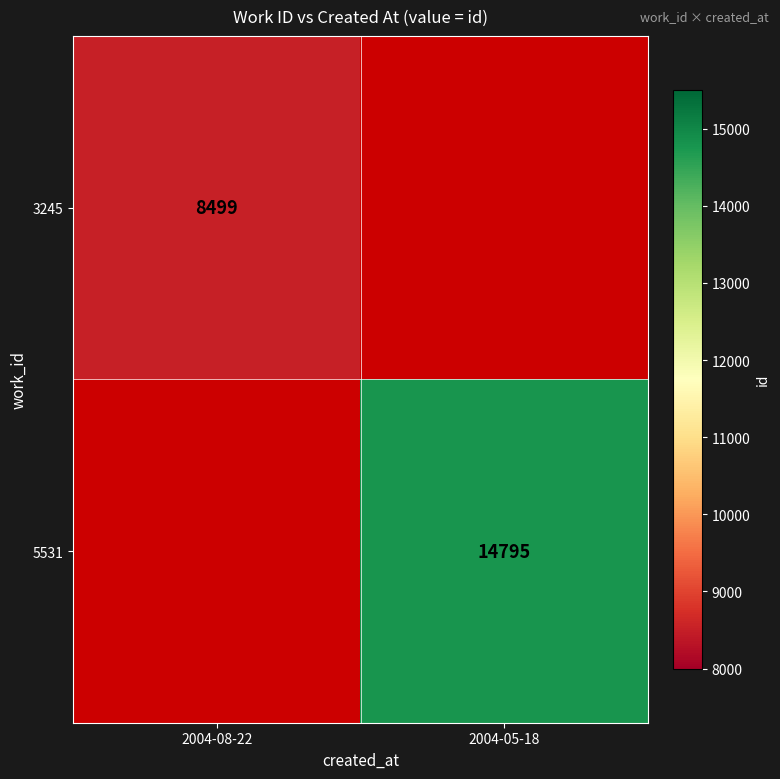

At which category does the chart reach its minimum across all series?

2004-08-22